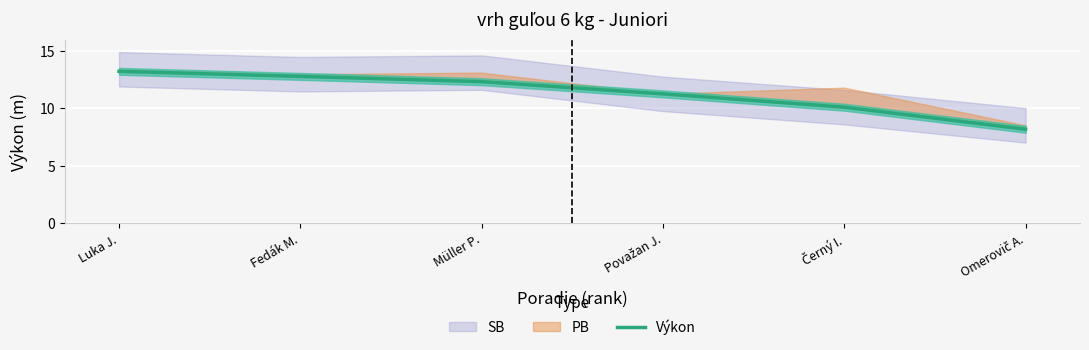

What position from the left is Černý I.?

5